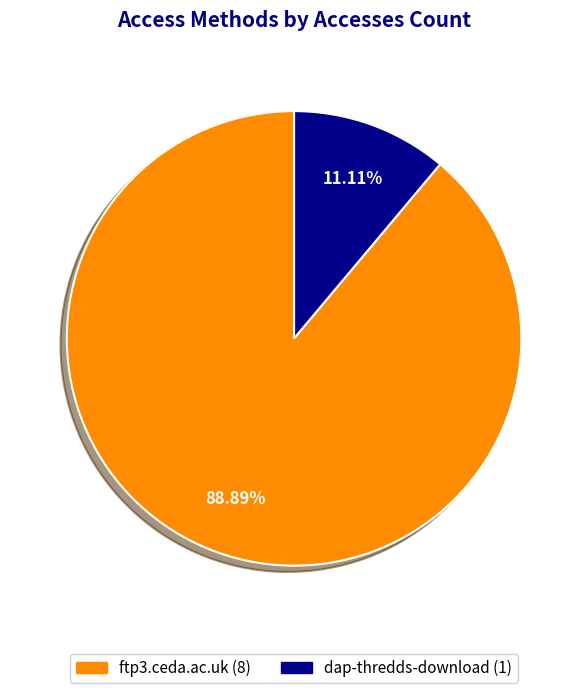

To the nearest percent, what is the average slice percentage?

50%